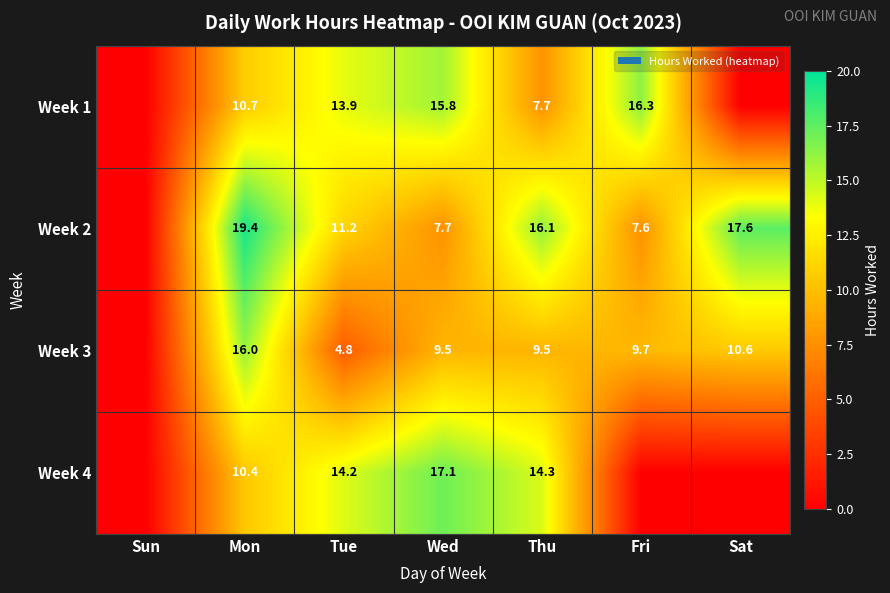

The Week 3 series shows 1.2 at Tue. True or false?

False